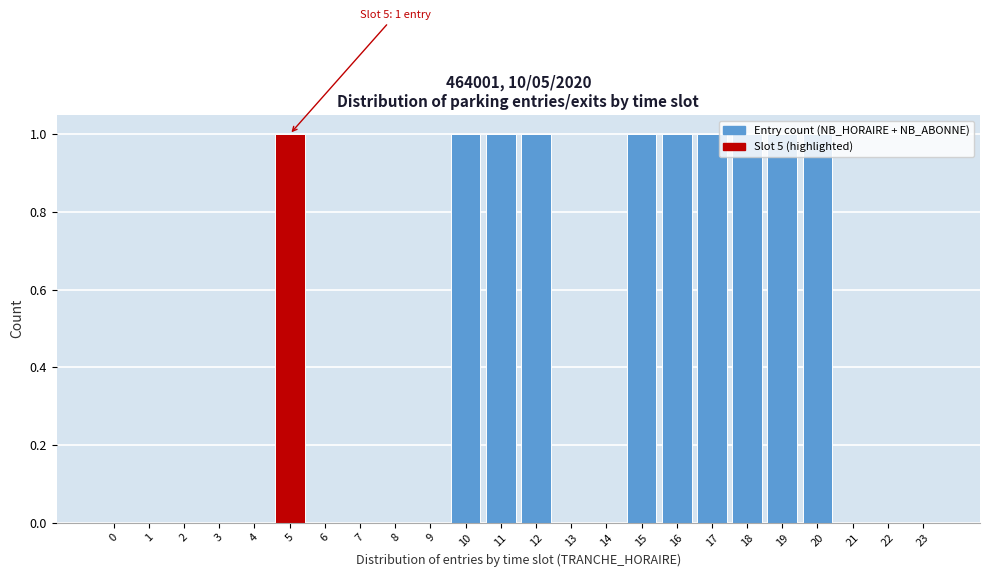

The value at 12 is 1. True or false?

True